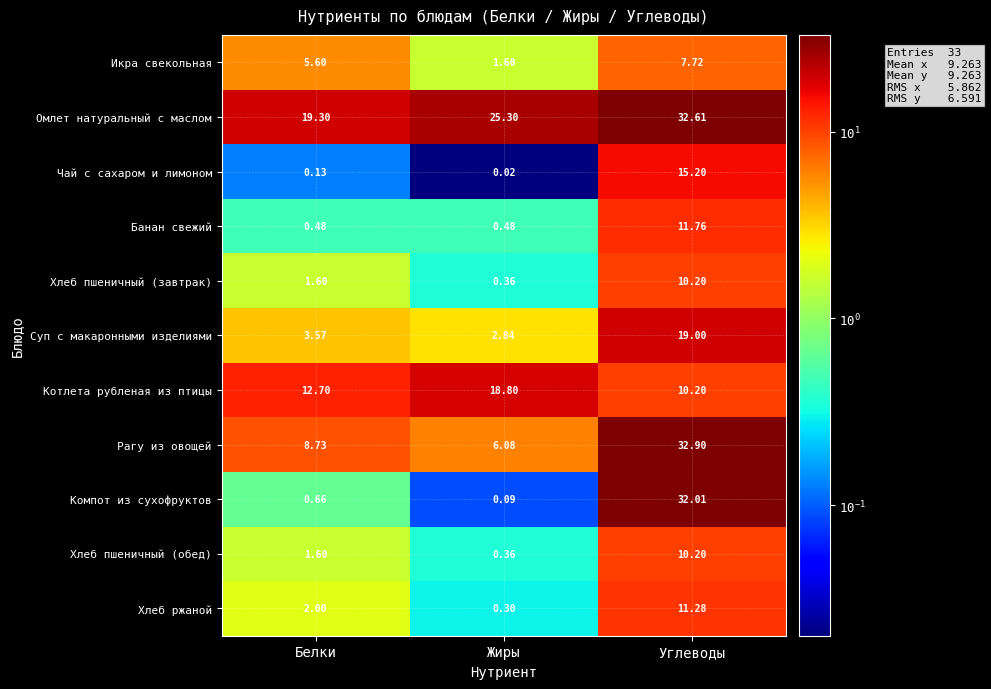

At which label does Компот из сухофруктов reach its peak?

Углеводы